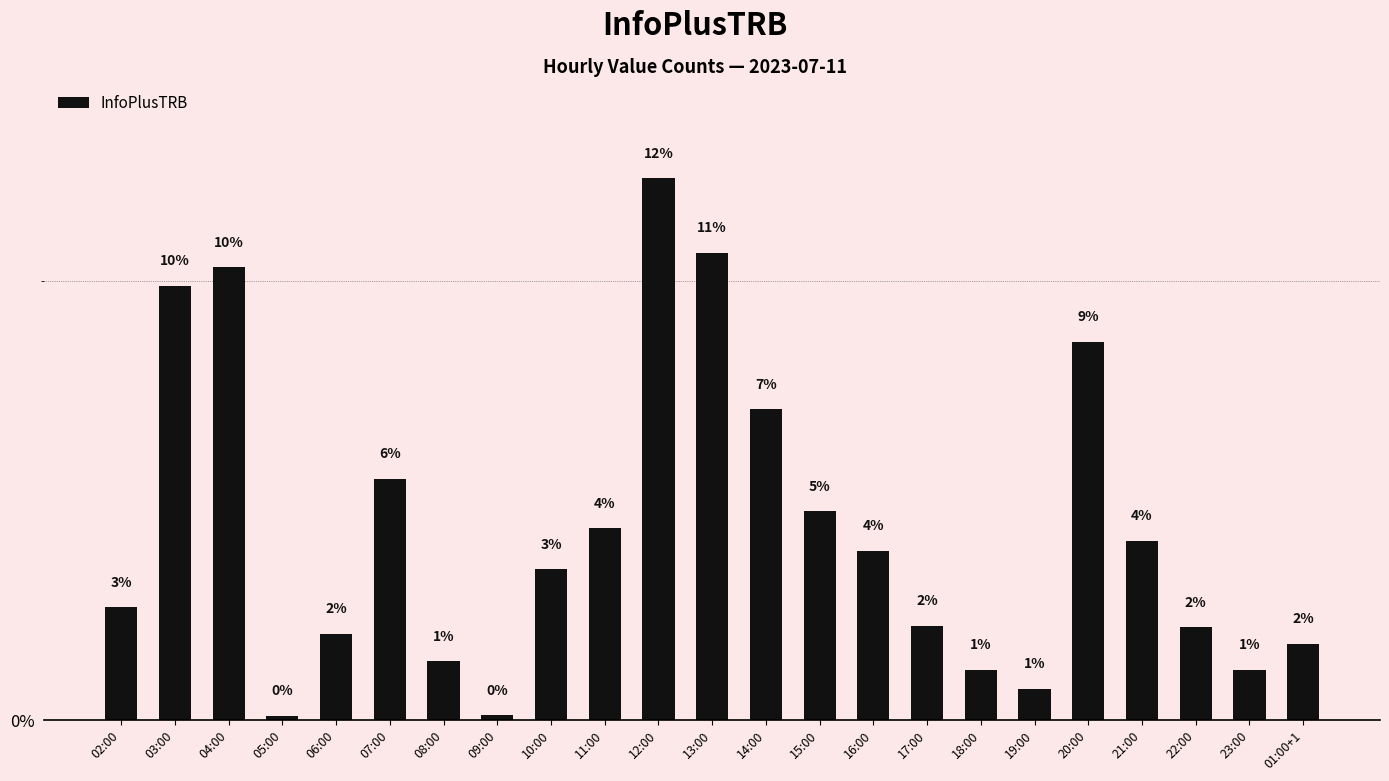

Does the chart contain any negative values?

No